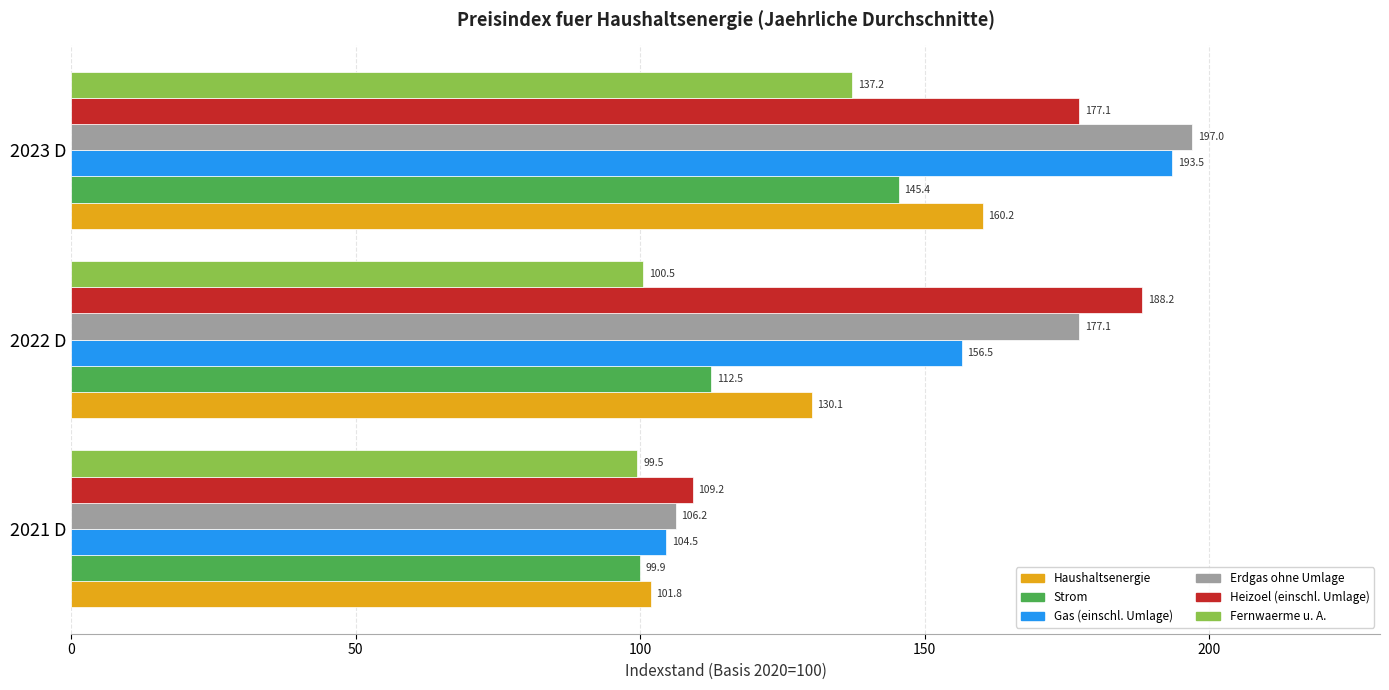

What is the difference between the maximum and second lowest values in the Fernwaerme u. A. series?

36.7